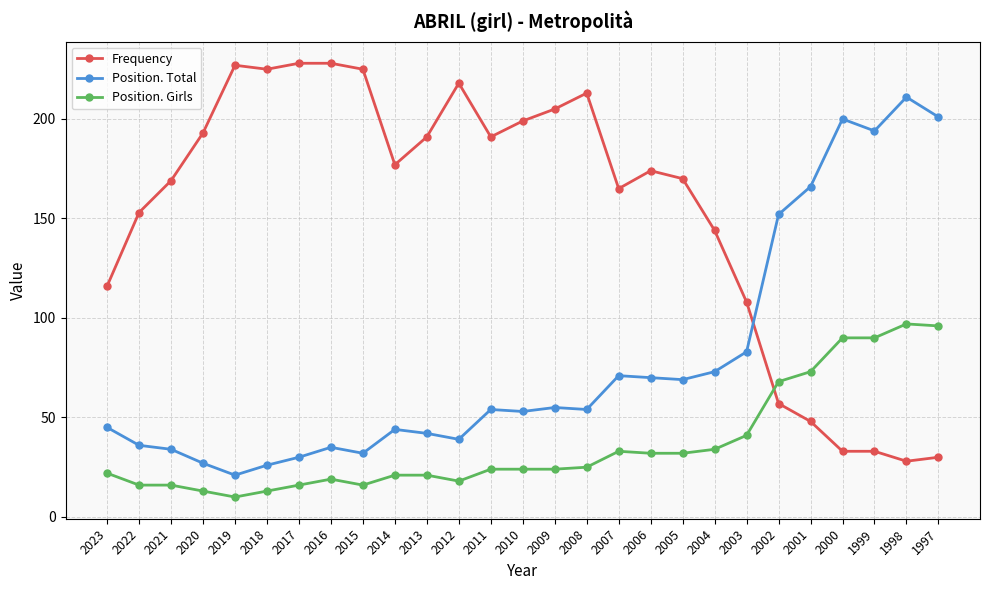

At which category is the sum across all series the highest?

1998